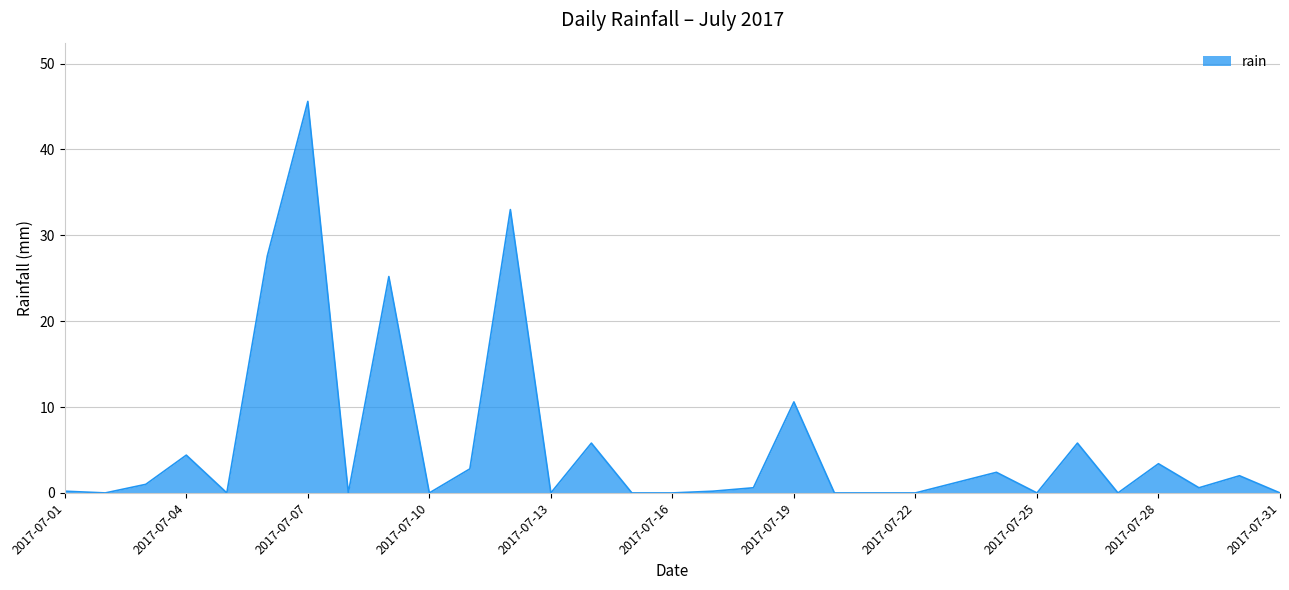

What is the greatest value displayed?

45.6